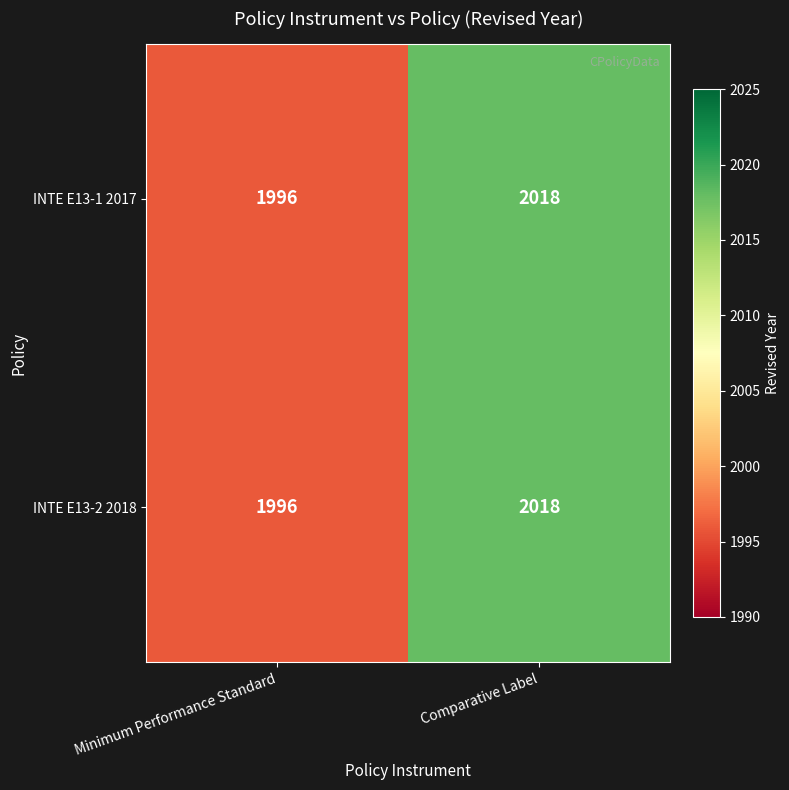

What is the sum of all INTE E13-2 2018 values?

4014